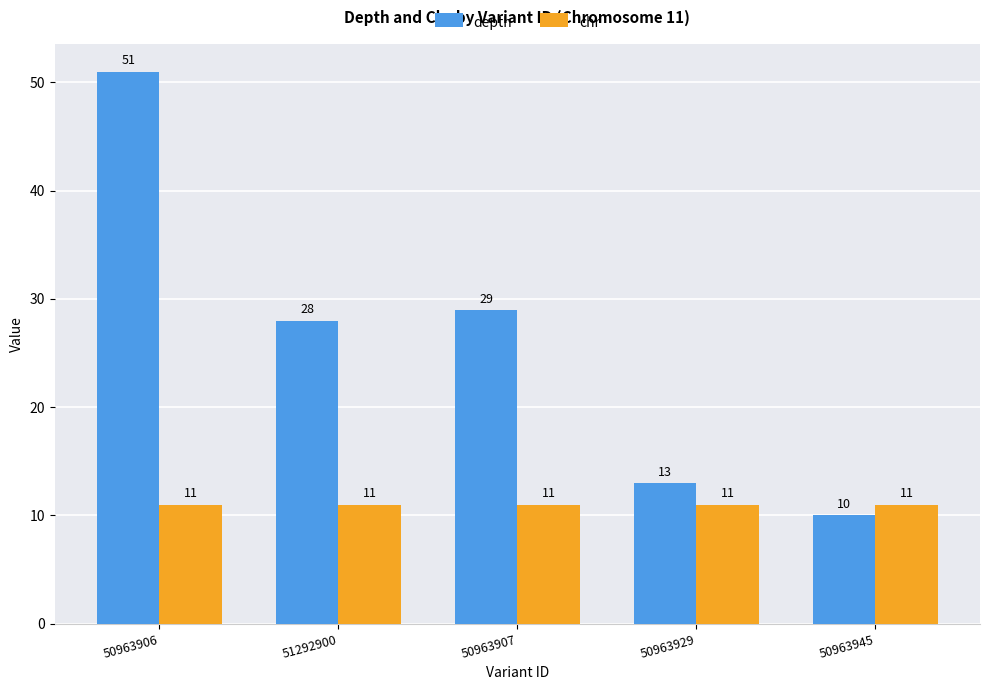

At 50963929, list the series in order from largest to smallest.

depth, chr